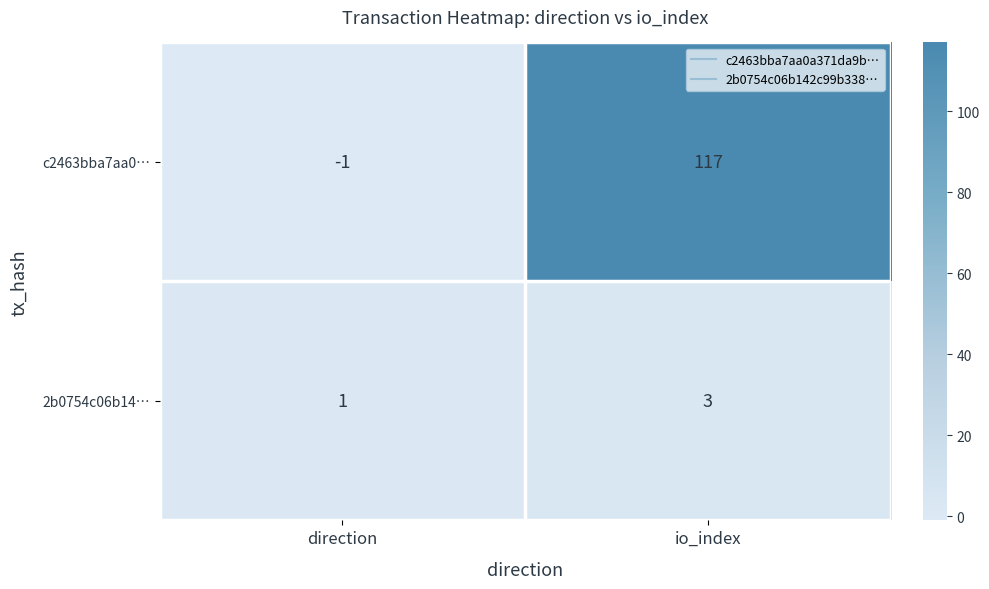

What is the greatest value displayed?

117